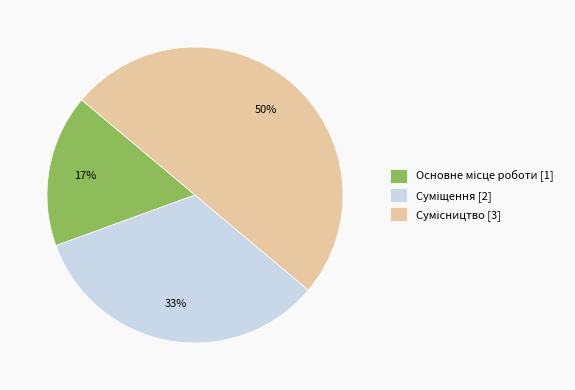

To the nearest percent, what is the difference between the largest and smallest slice percentages?

33%